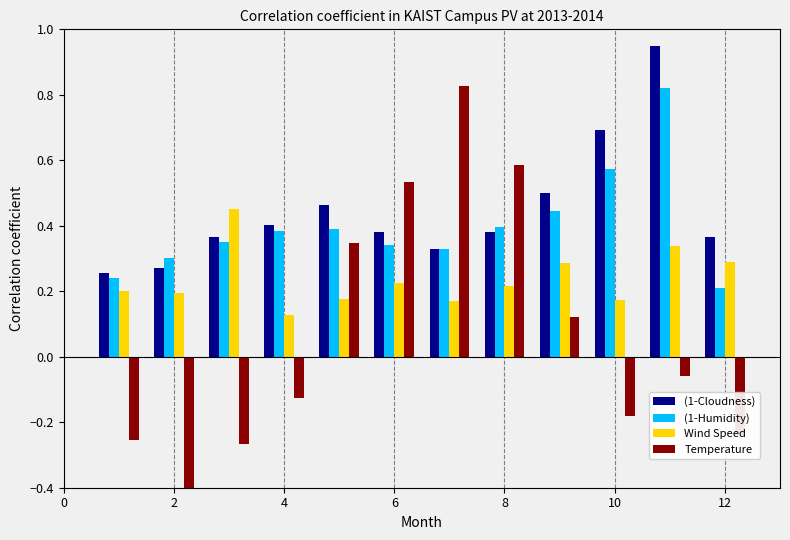

What is the difference between the second highest and minimum values in the (1-Cloudness) series?

0.4